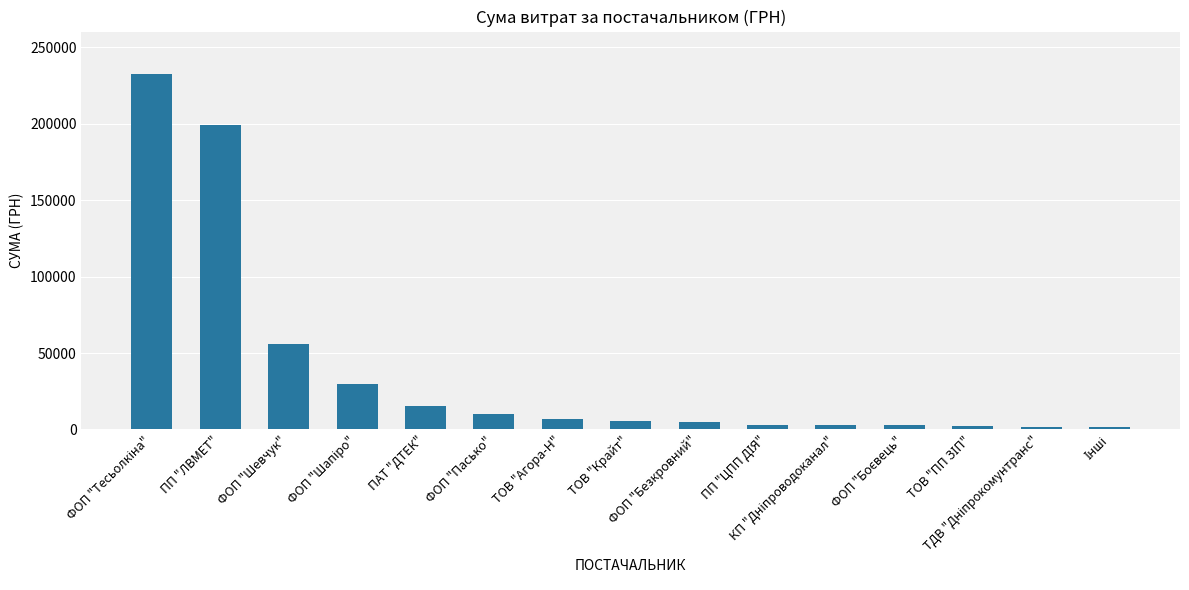

What is the sum of all values?

573978.4